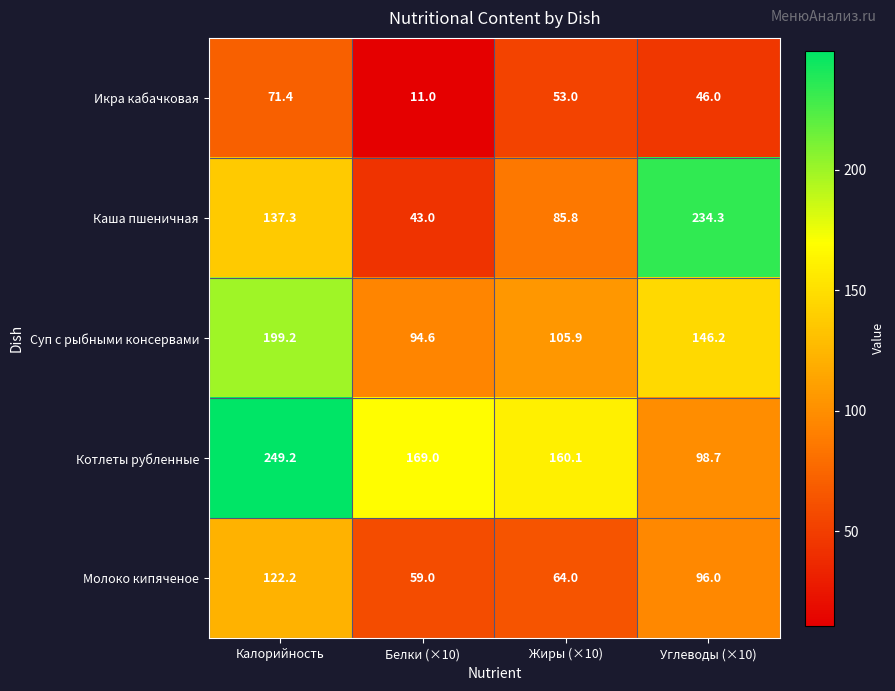

Where does the Котлеты рубленные series first go above 169?

Калорийность